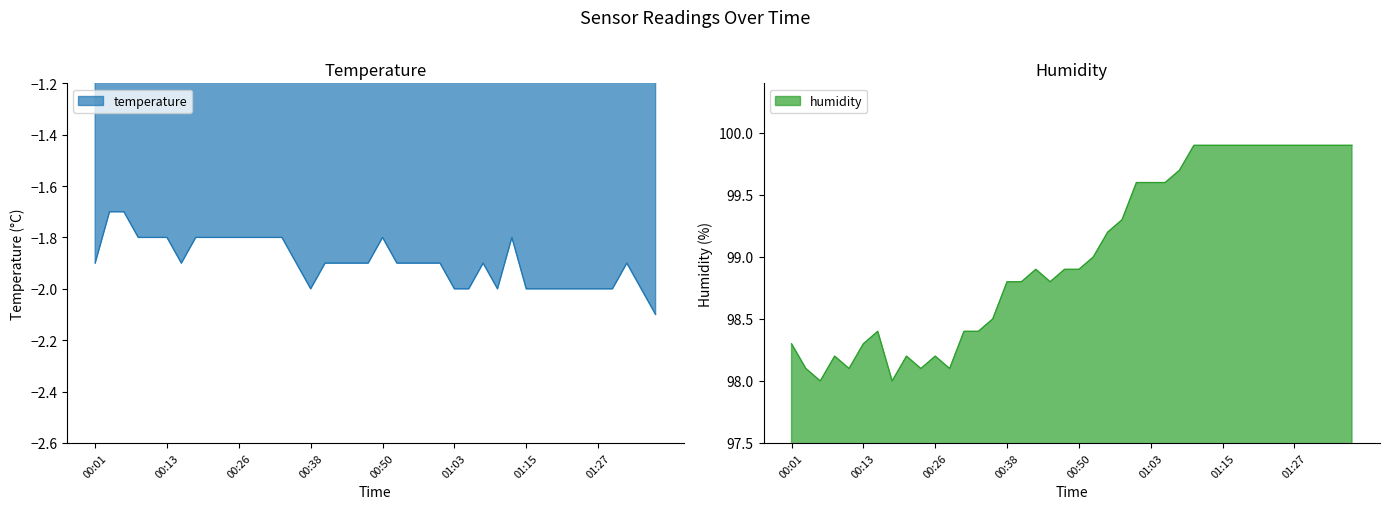

True or false: humidity and temperature cross at least once.

False